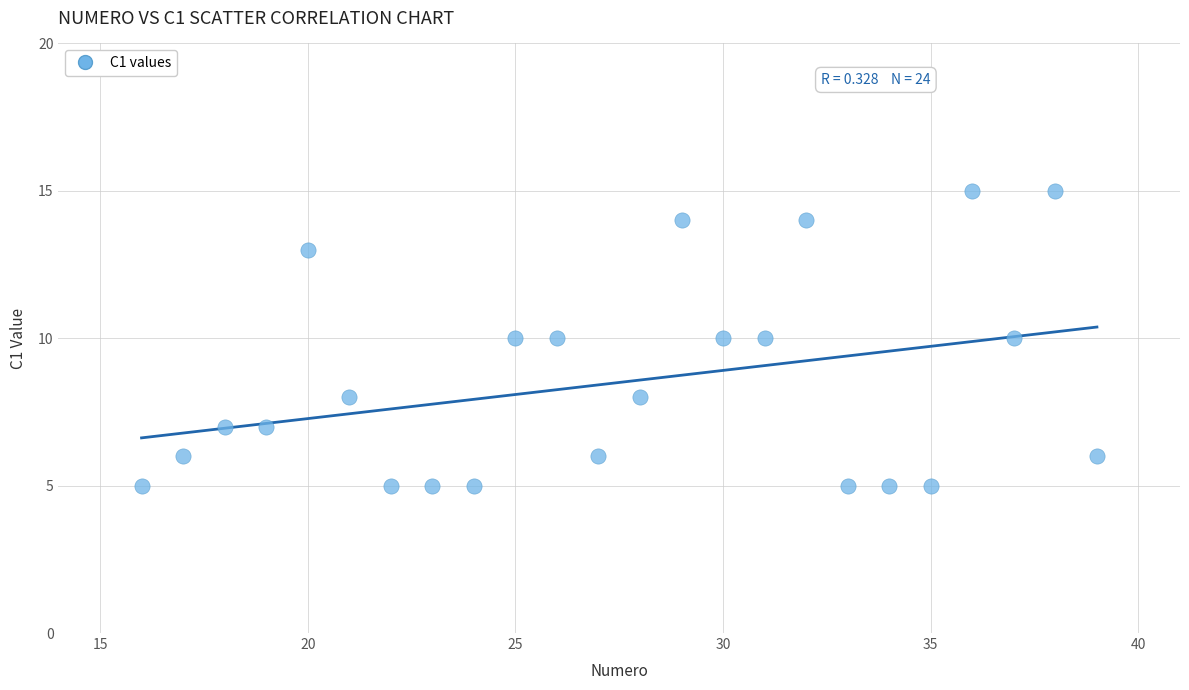

What is the range of Y values (max minus min)?

10